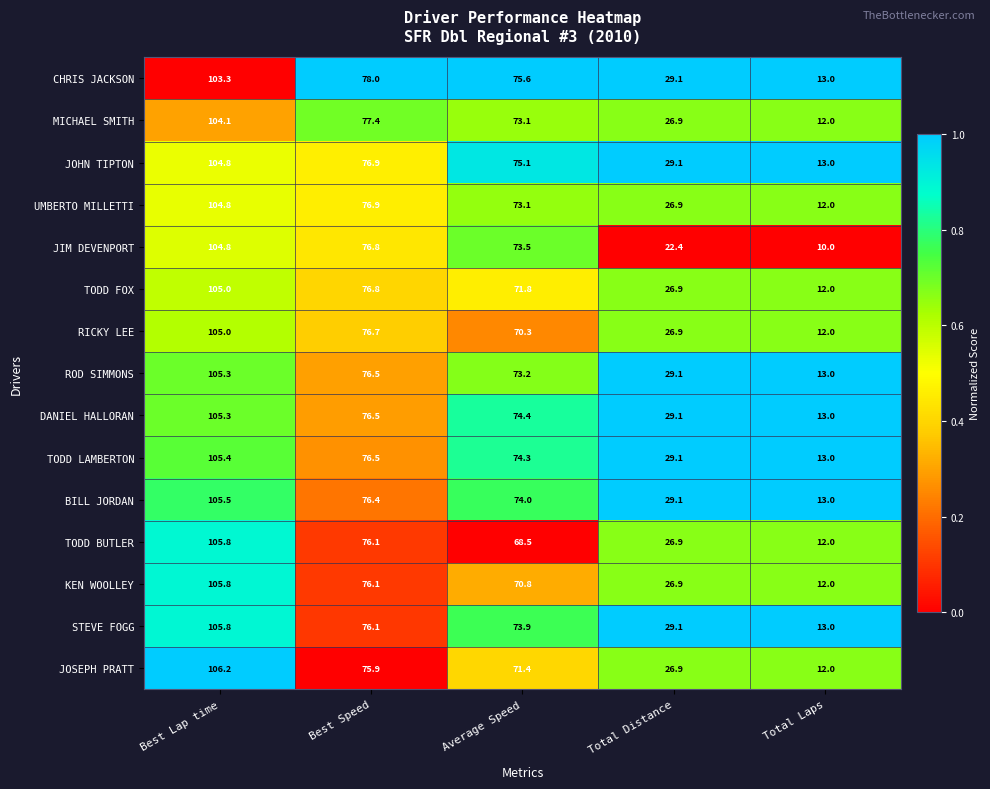

How many categories are shown in the chart?

5